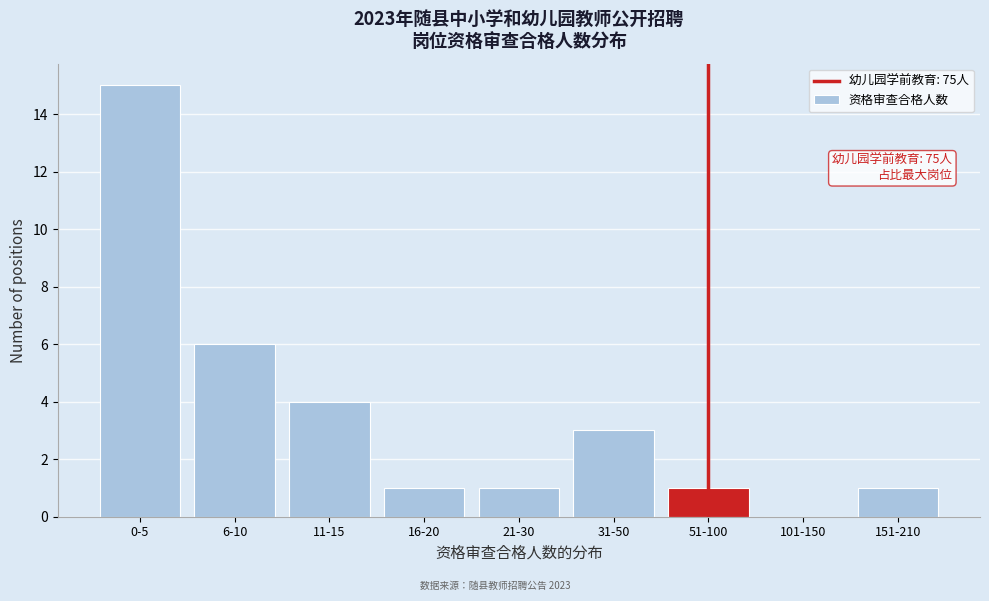

Reading right to left, what are all the values shown in this chart?

151-210=1	101-150=0	51-100=1	31-50=3	21-30=1	16-20=1	11-15=4	6-10=6	0-5=15